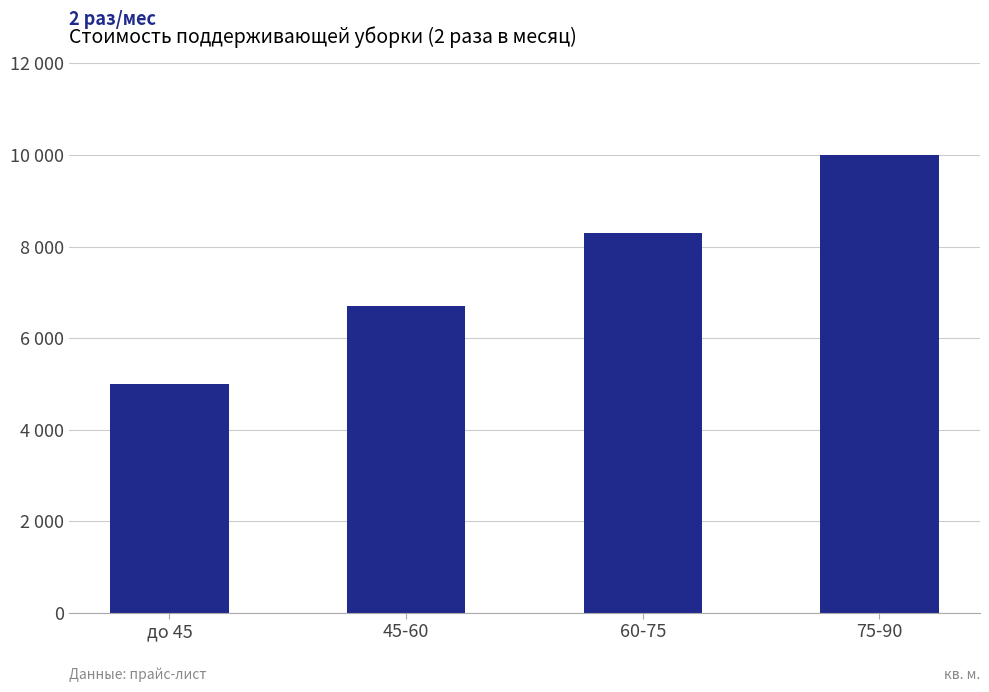

Rank the categories by value from highest to lowest.

75-90, 60-75, 45-60, до 45